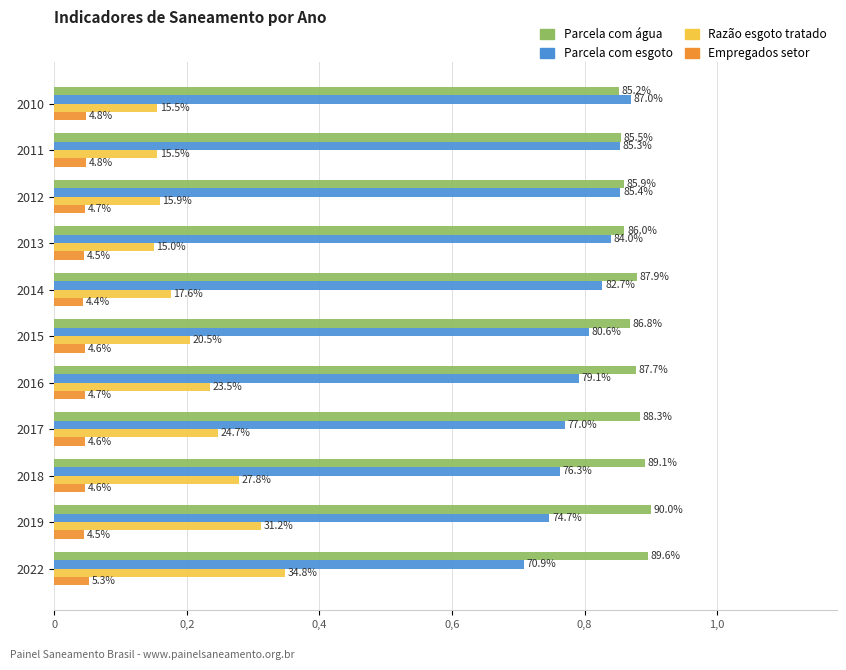

Reading left to right, what are all the values shown in this chart?

Parcela com água: 0.9	0.9	0.9	0.9	0.9	0.9	0.9	0.9	0.9	0.9	0.9
Parcela com esgoto: 0.9	0.9	0.9	0.8	0.8	0.8	0.8	0.8	0.8	0.7	0.7
Razão esgoto tratado: 0.2	0.2	0.2	0.1	0.2	0.2	0.2	0.2	0.3	0.3	0.3
Empregados setor: 0.0	0.0	0.0	0.0	0.0	0.0	0.0	0.0	0.0	0.0	0.1